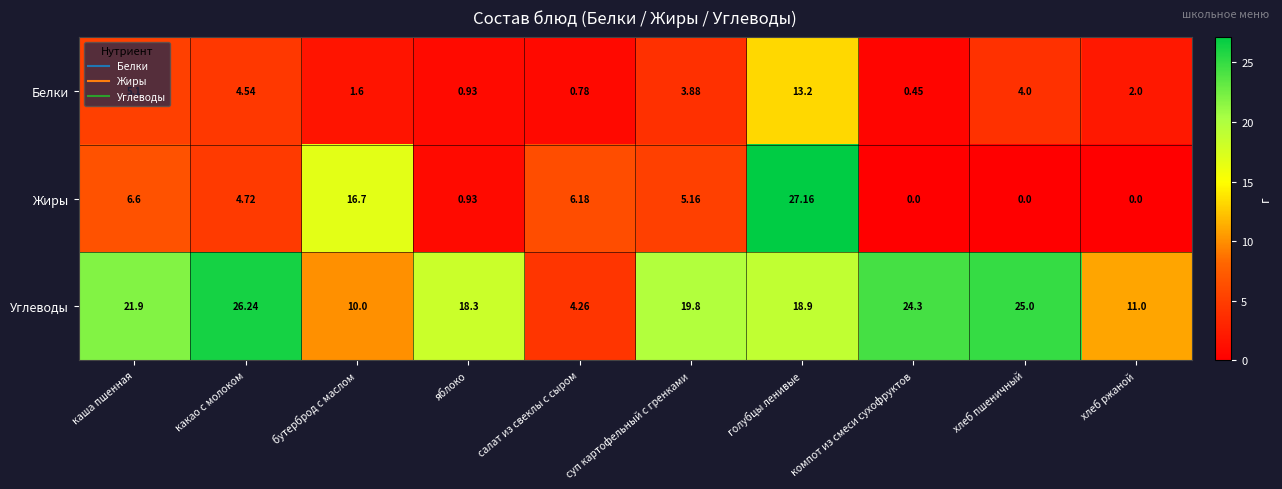

At which label is Белки closest to 6?

каша пшенная